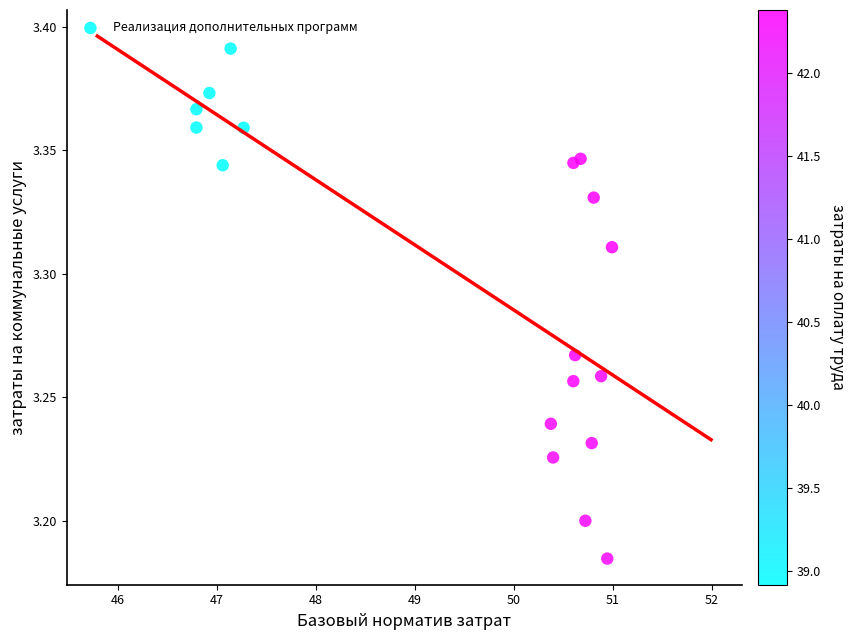

What is the range of X values (max minus min)?

4.2